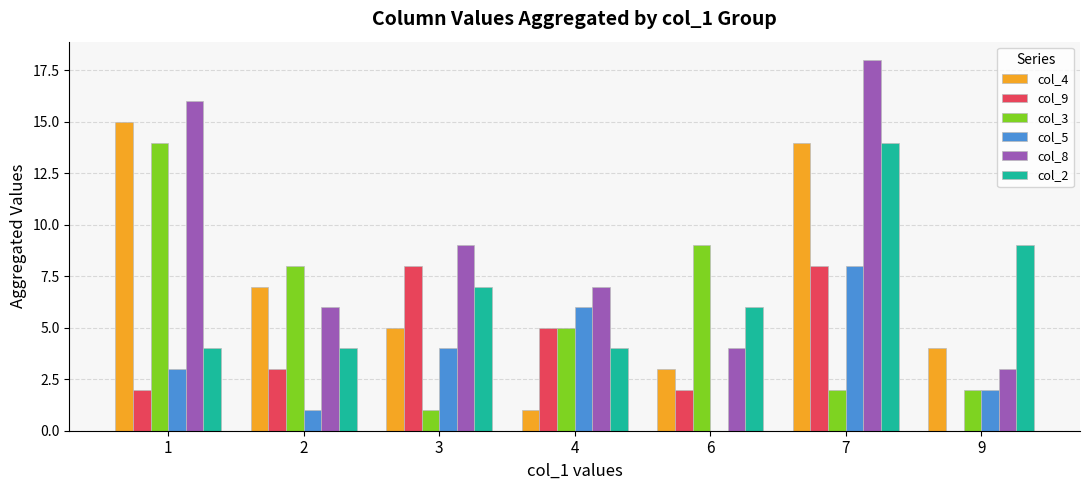

The value of col_8 at 3 is 13. True or false?

False